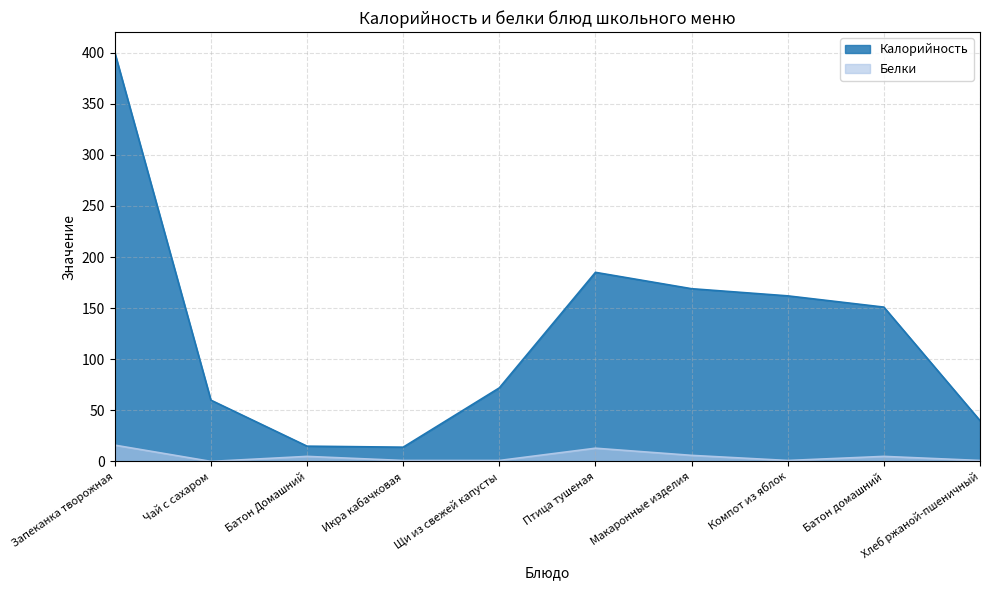

What is the total value across all series at Компот из яблок?

163.0